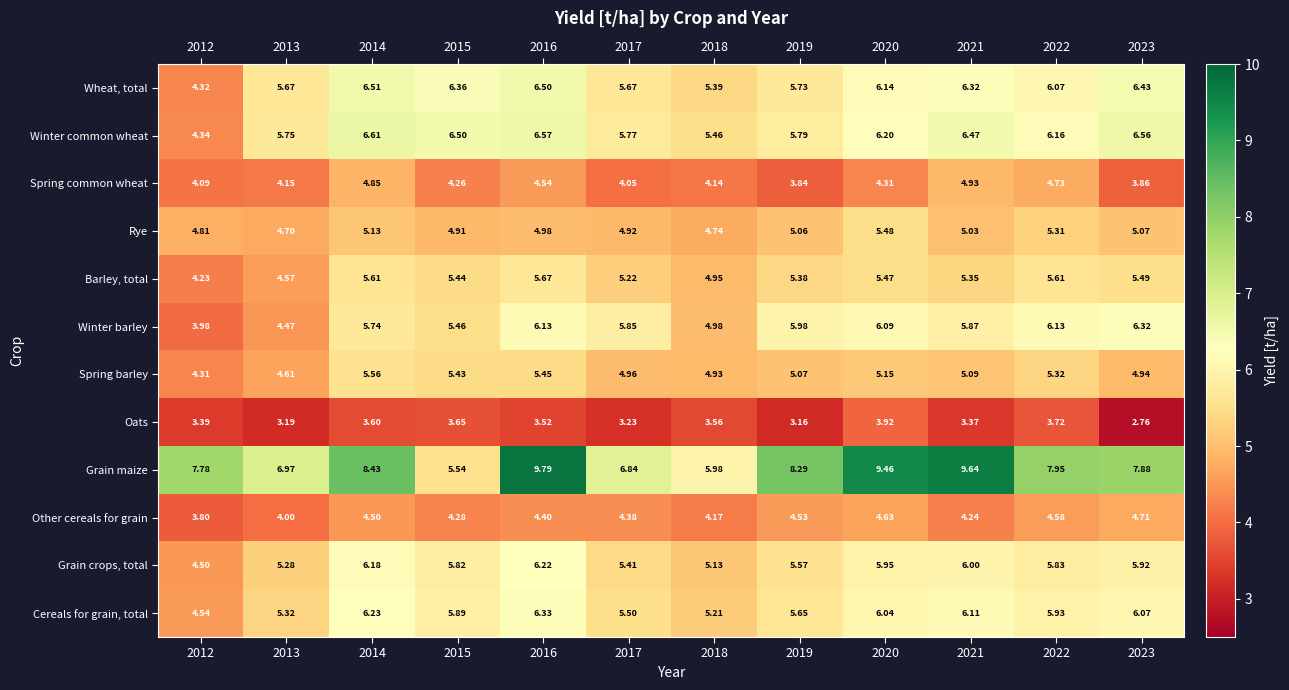

Rank the series by their maximum value, from highest to lowest.

Grain maize, Winter common wheat, Wheat, total, Cereals for grain, total, Winter barley, Grain crops, total, Barley, total, Spring barley, Rye, Spring common wheat, Other cereals for grain, Oats